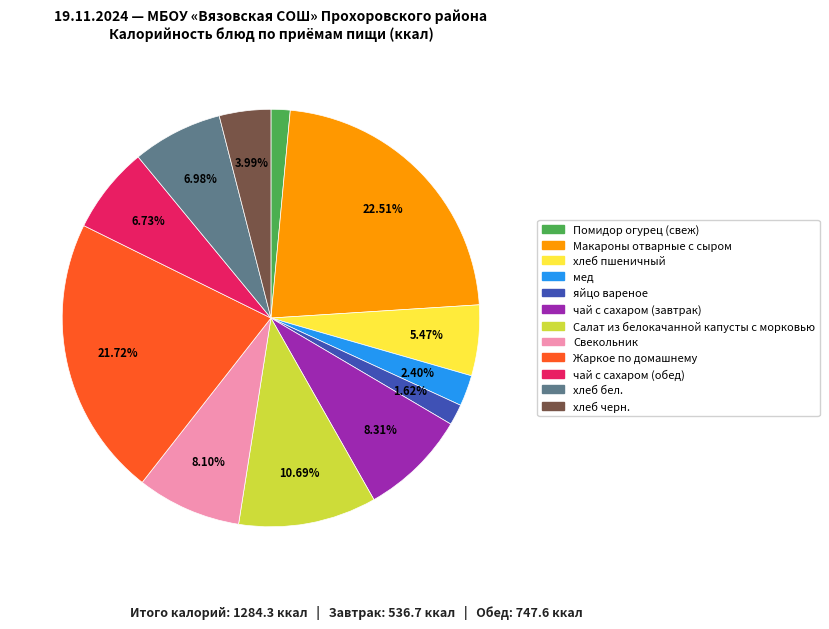

How many segments does this pie chart have?

12